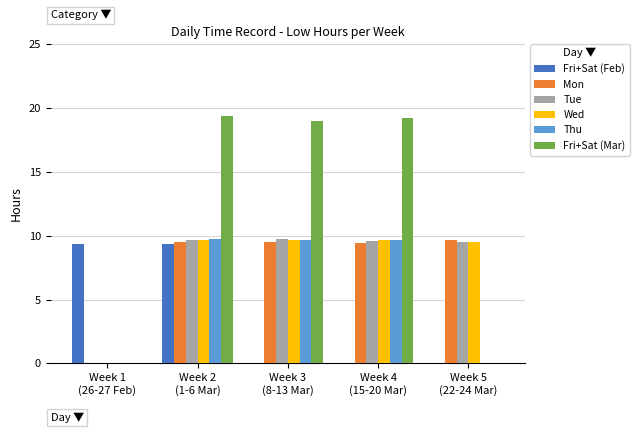

Which series changed the most between Week 2
(1-6 Mar) and Week 5
(22-24 Mar)?

Fri+Sat (Mar)